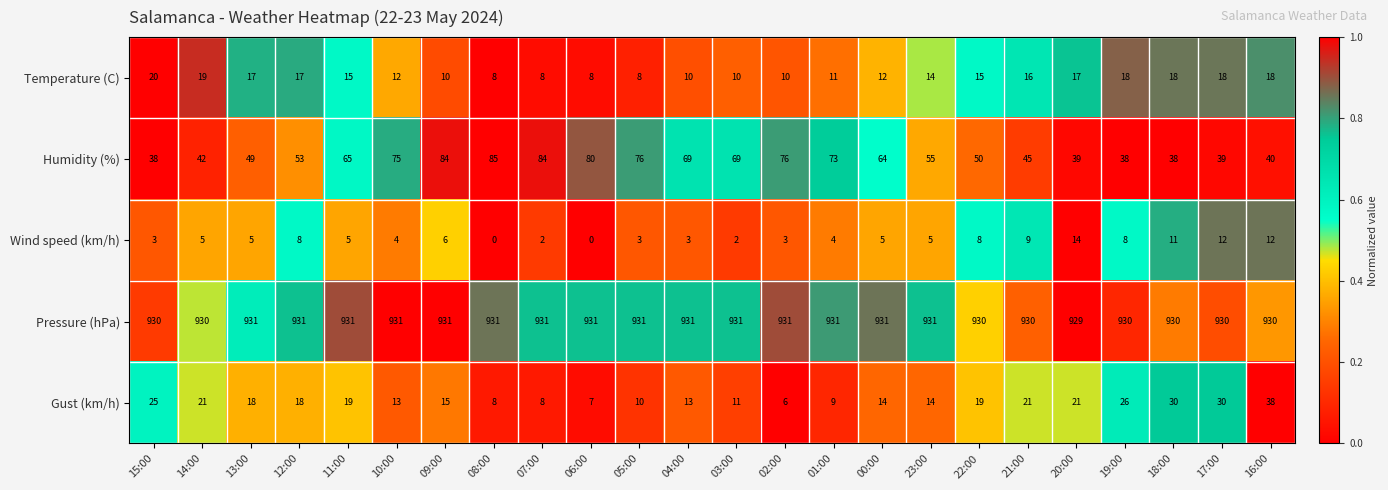

At 18:00, list the series in order from smallest to largest.

Wind speed (km/h), Temperature (C), Gust (km/h), Humidity (%), Pressure (hPa)